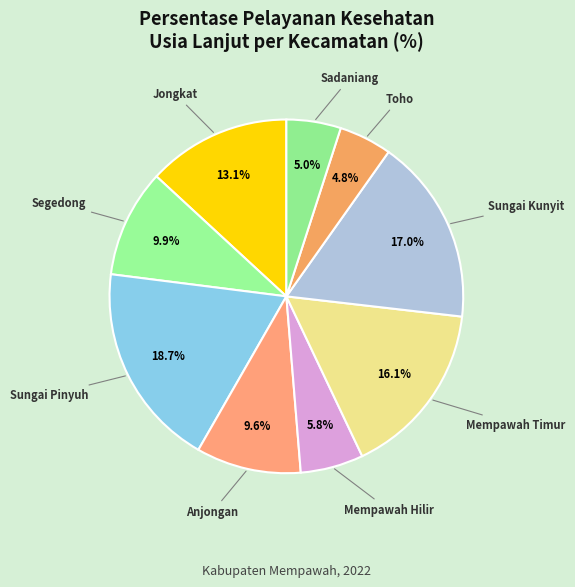

To the nearest percent, what is the average slice percentage?

11%